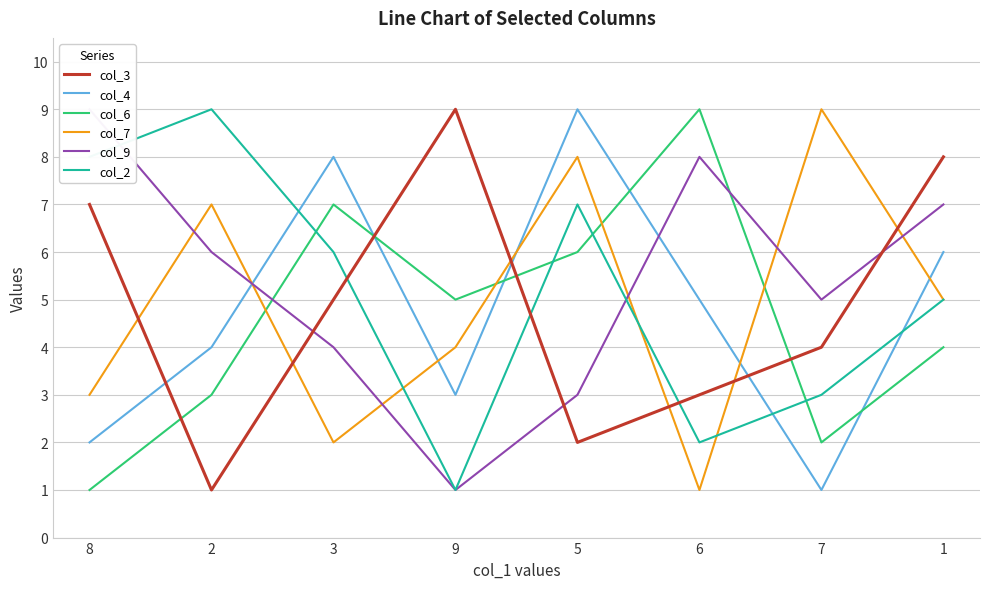

How many col_3 values are between 3 and 8?

5